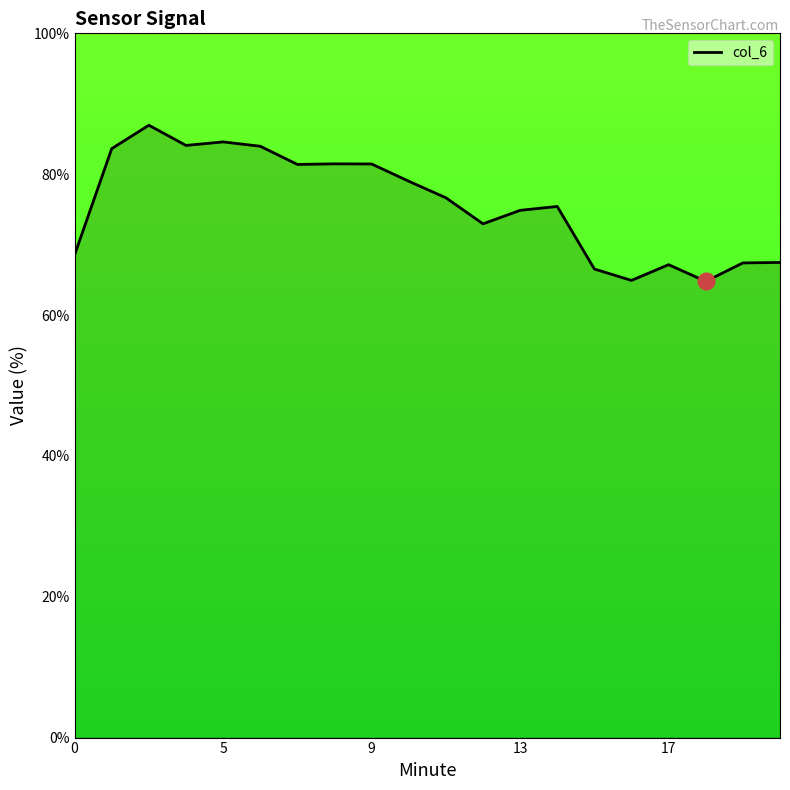

How many lines are shown in the chart?

1